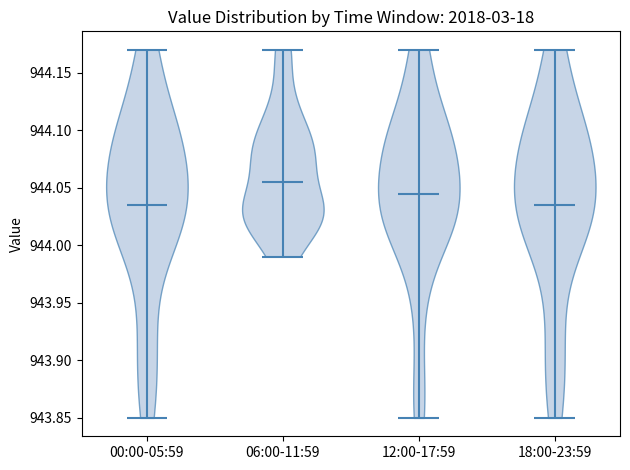

Which violin has the highest median line?

06:00-11:59